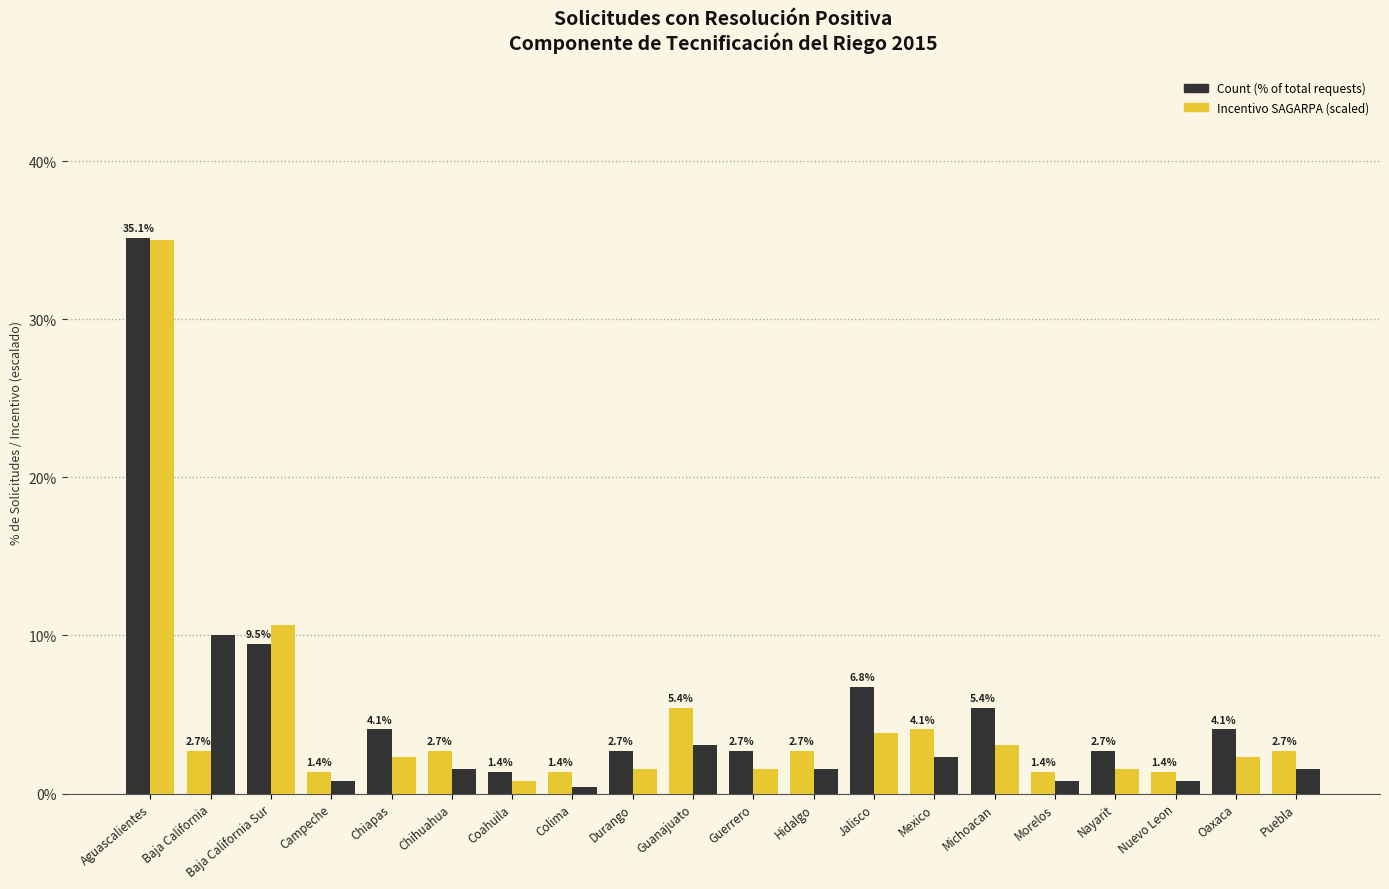

The value of Incentivo SAGARPA (scaled) at Morelos is 0.2. True or false?

False